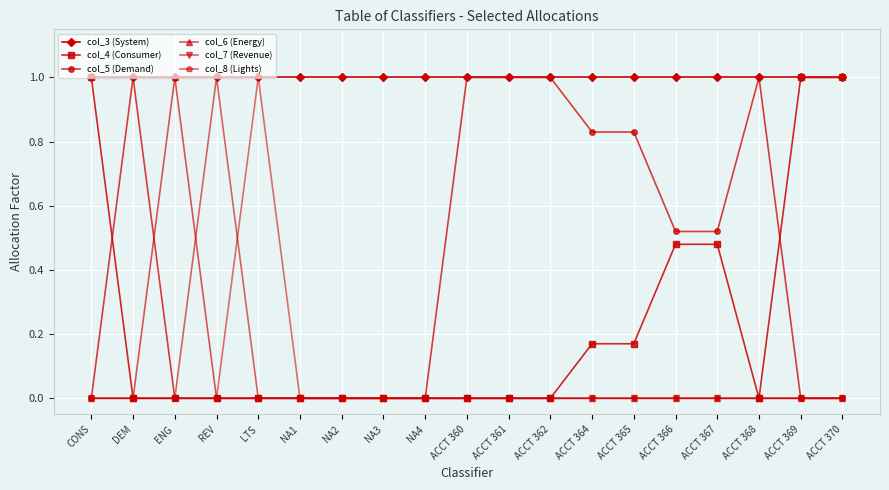

How many data points does each series have?

19